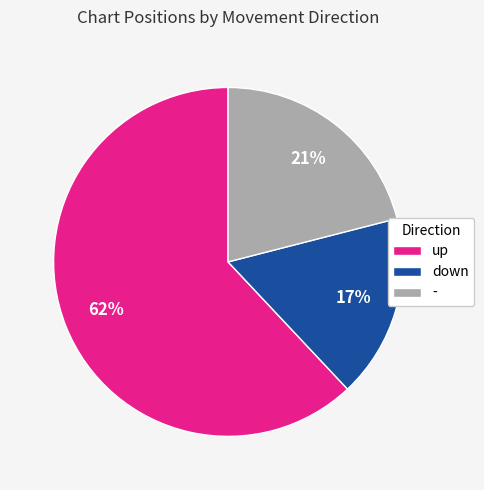

What percentage is the - slice, to the nearest percent?

21%